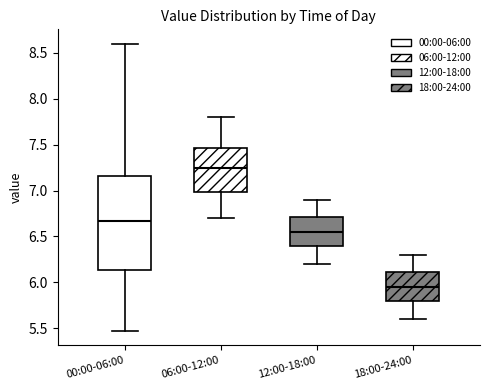

Where does the median line of the box for 12:00-18:00 sit on the y-axis? The values are not printed on the chart, so give them approximately, as read against the axis.

6.55